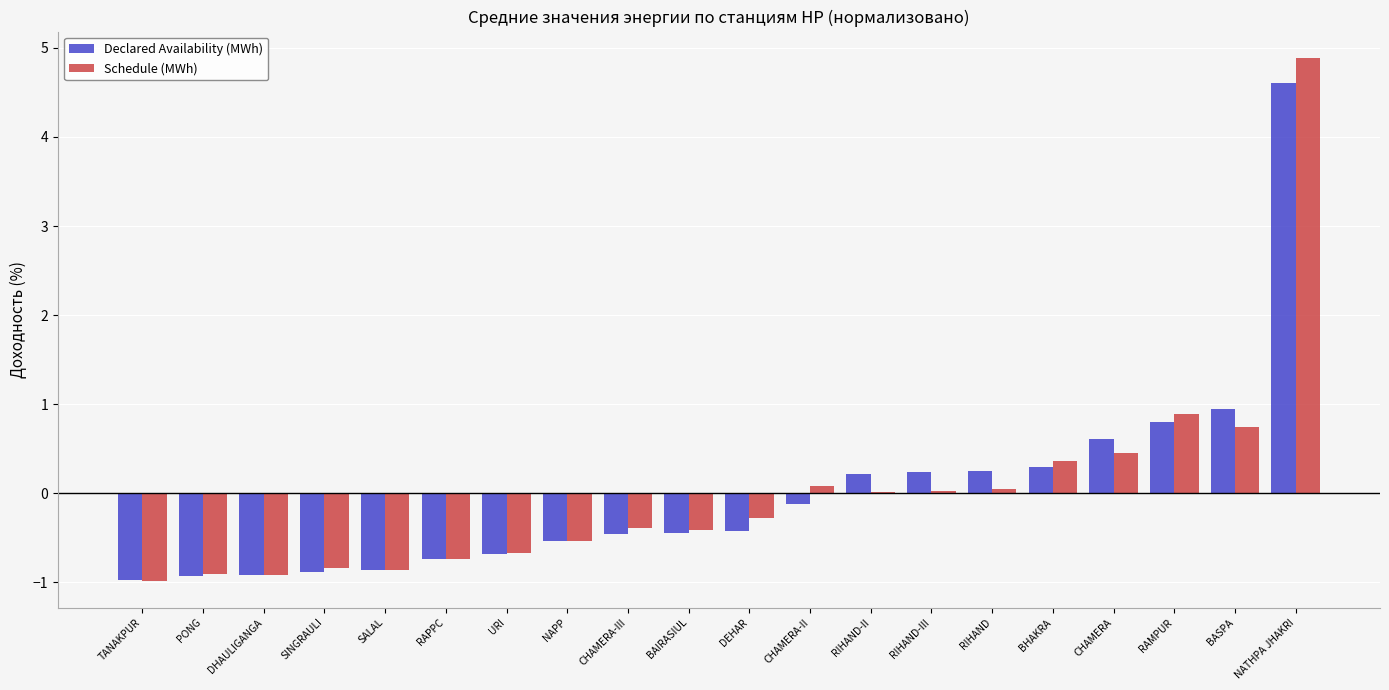

Which series changed the most between SALAL and NAPP?

Schedule (MWh)